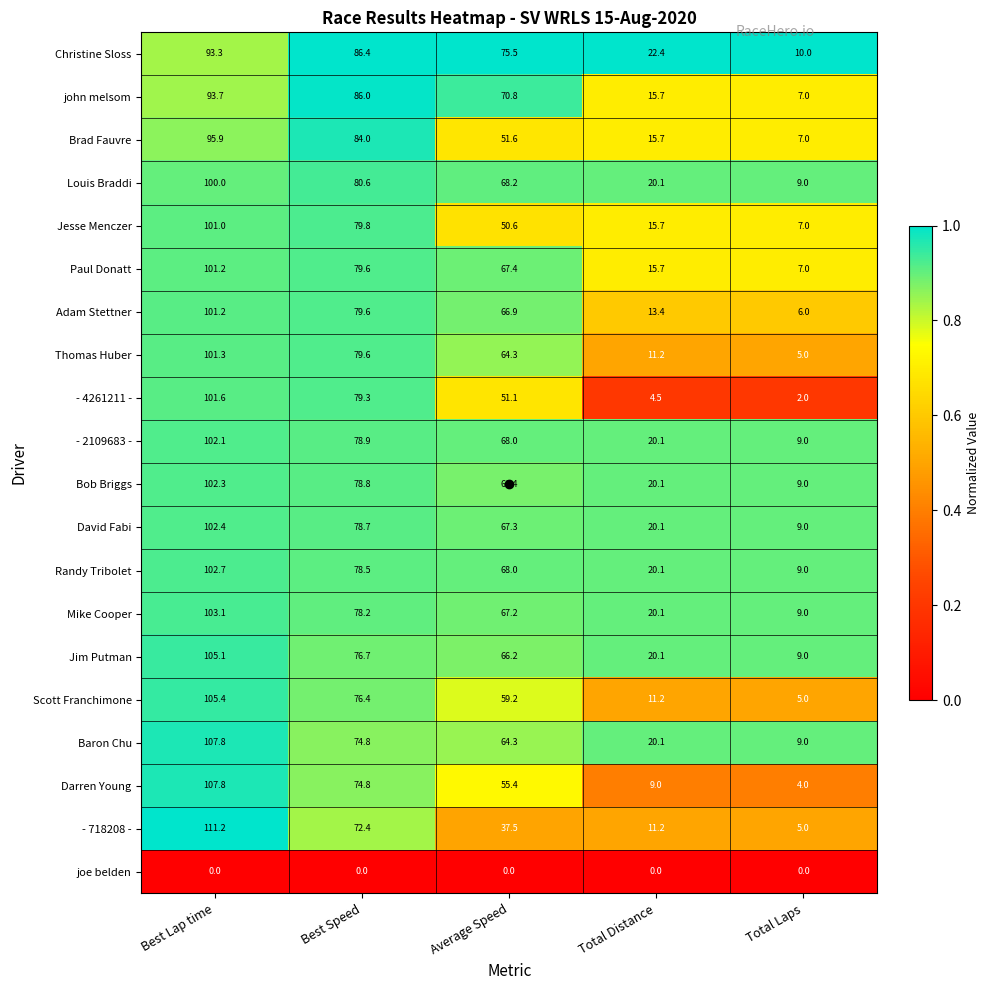

At how many categories does at least one series exceed 0?

5